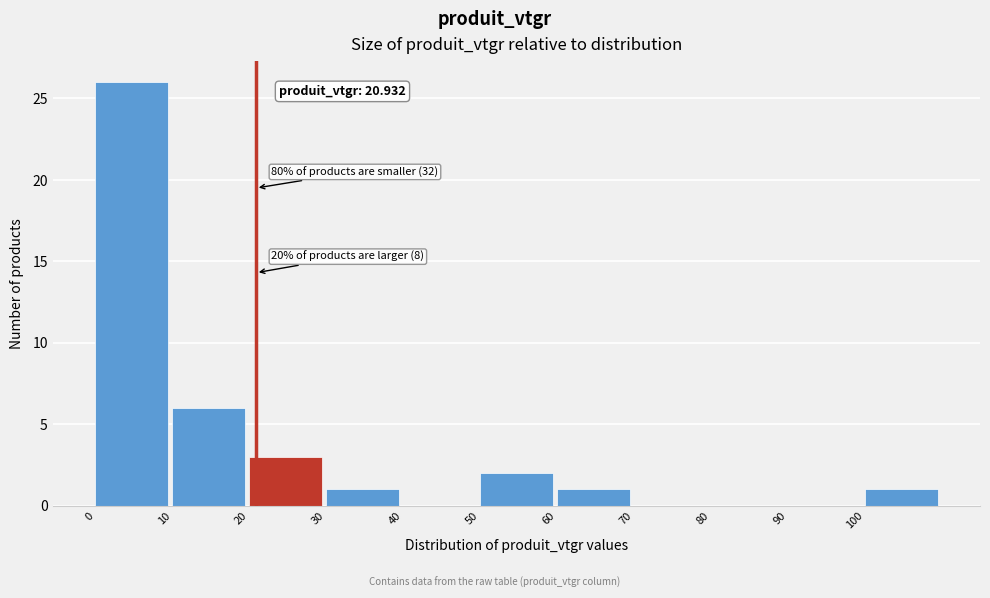

Which range on the x-axis has the tallest bar?

0 to 10